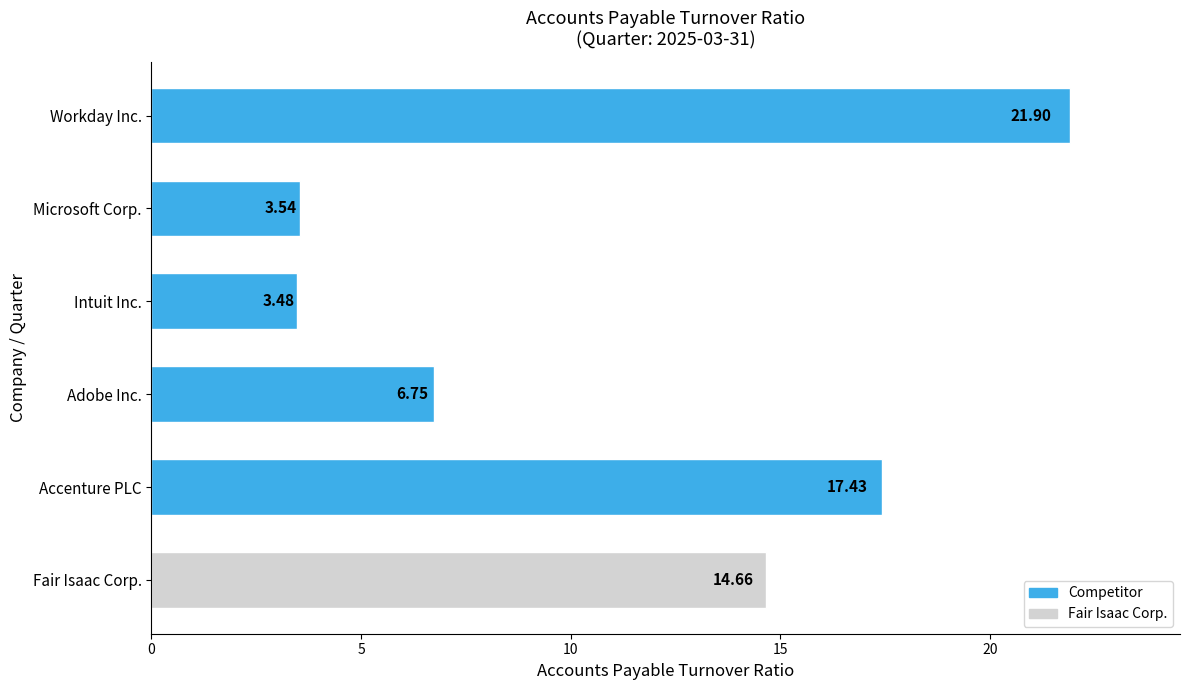

Are the bars horizontal?

Yes